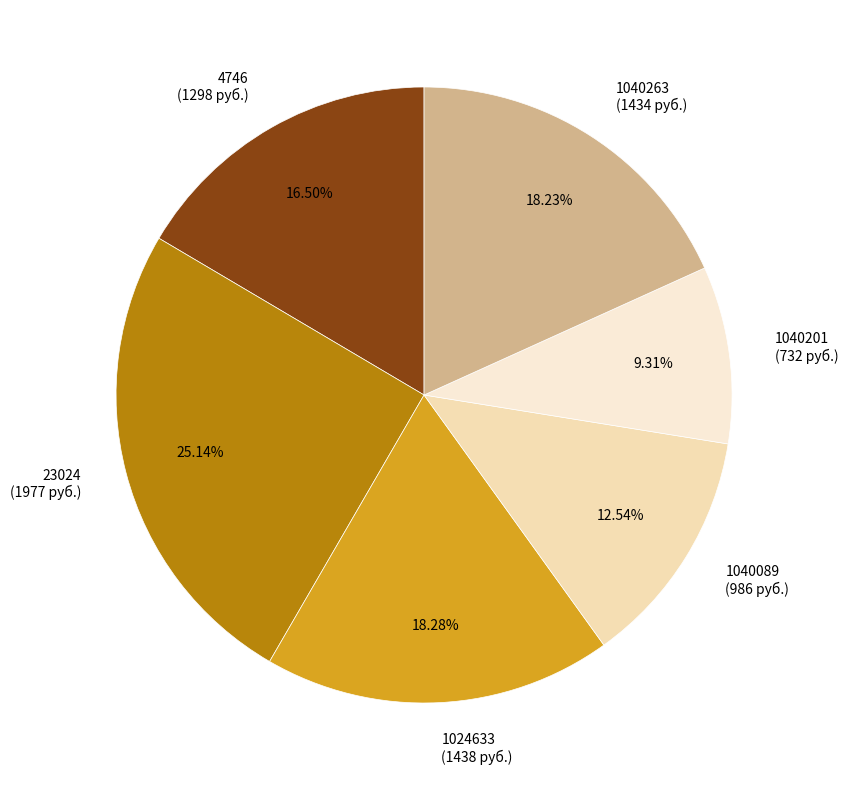

Count the number of slices in the pie.

6